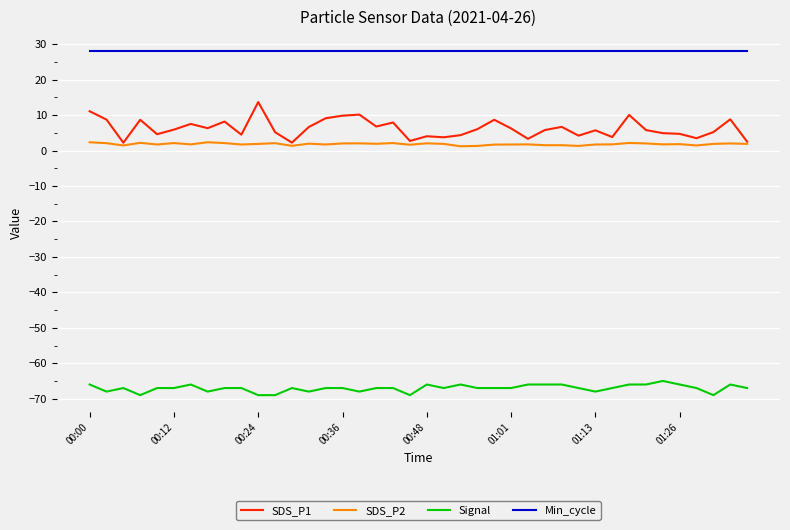

Which series has the widest spread of values?

SDS_P1